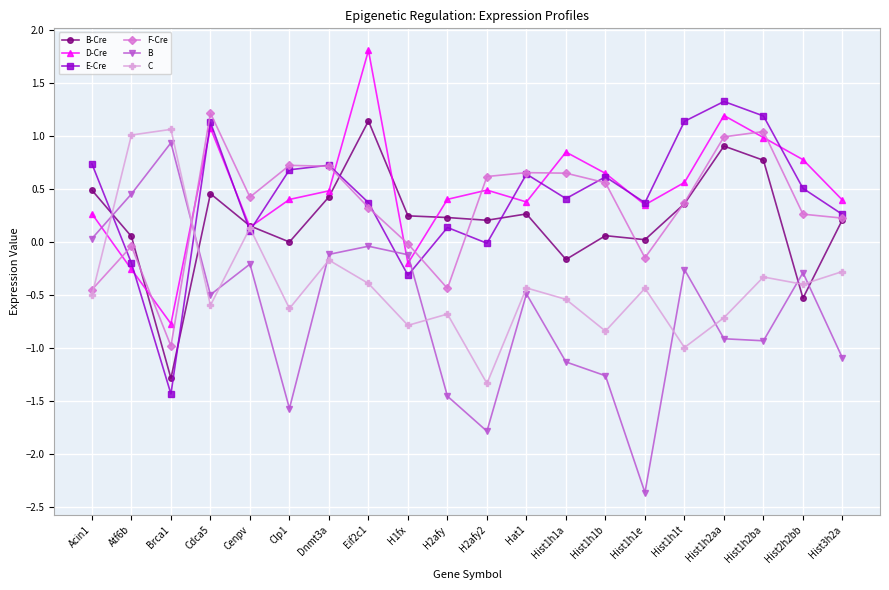

Count the number of categories in the chart.

20